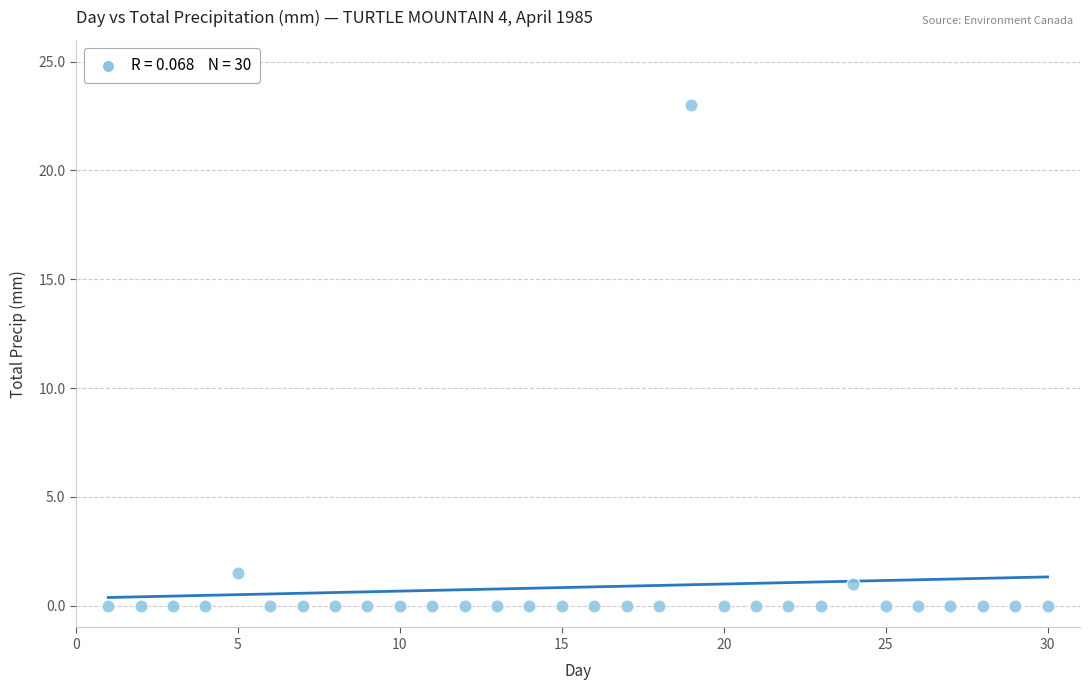

What is the range of X values (max minus min)?

29.0